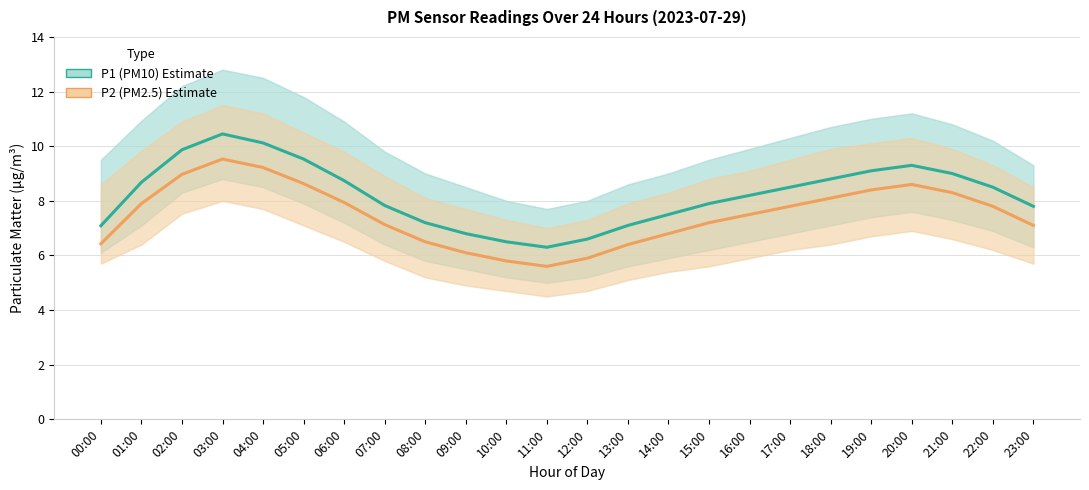

What is the difference between the P1 (PM10) Estimate values at 06:00 and 07:00?

0.9